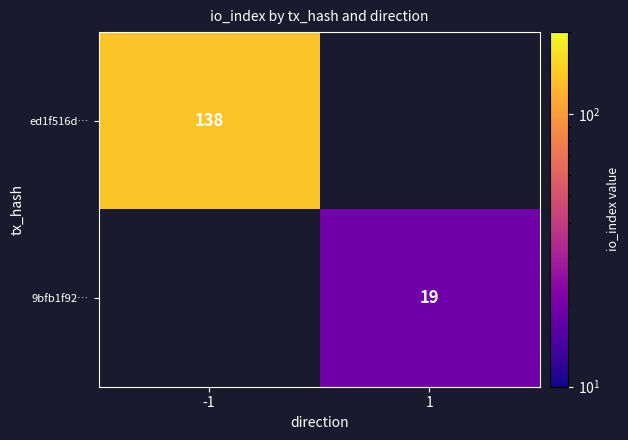

True or false: ed1f516d… has a value of 228 at -1.

False